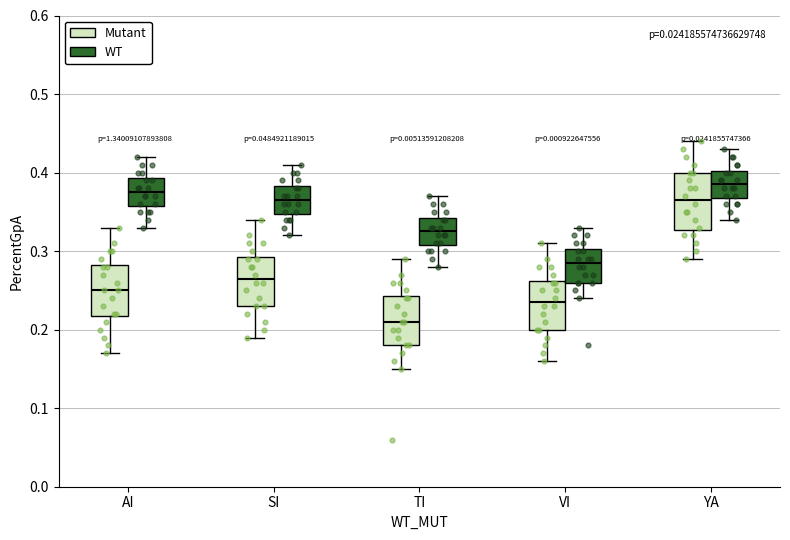

Reading left to right, transcribe this box plot: for each box, give where its median line is, the range the box spans, and where its two whiskers end, as read against the y-axis. The values are not printed on the chart, so give them approximately, as read against the axis.

AI (Mutant): median 0.25, box 0.22 to 0.28, whiskers 0.17 to 0.33
AI (WT): median 0.38, box 0.36 to 0.39, whiskers 0.33 to 0.42
SI (Mutant): median 0.27, box 0.23 to 0.29, whiskers 0.19 to 0.34
SI (WT): median 0.37, box 0.35 to 0.38, whiskers 0.32 to 0.41
TI (Mutant): median 0.21, box 0.18 to 0.24, whiskers 0.15 to 0.29
TI (WT): median 0.33, box 0.31 to 0.34, whiskers 0.28 to 0.37
VI (Mutant): median 0.24, box 0.20 to 0.26, whiskers 0.16 to 0.31
VI (WT): median 0.29, box 0.26 to 0.30, whiskers 0.24 to 0.33
YA (Mutant): median 0.37, box 0.33 to 0.40, whiskers 0.29 to 0.44
YA (WT): median 0.39, box 0.37 to 0.40, whiskers 0.34 to 0.43